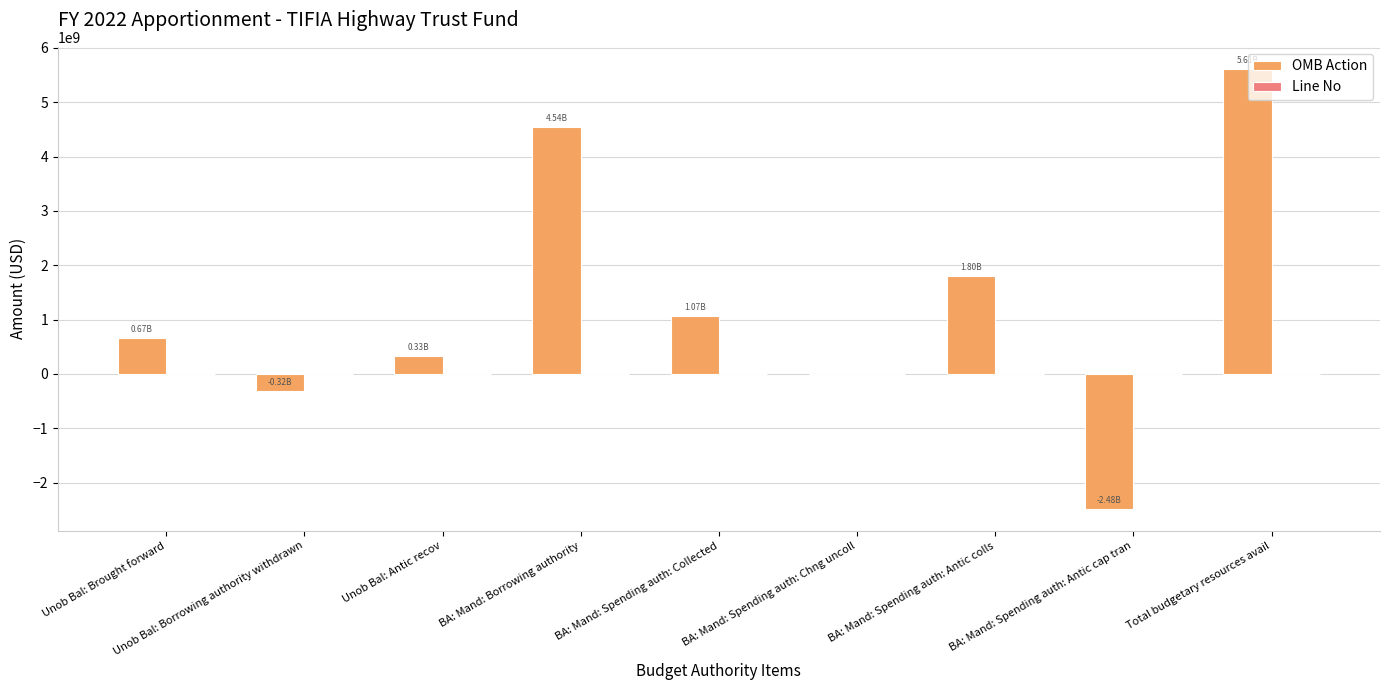

How many distinct data groups are displayed?

2